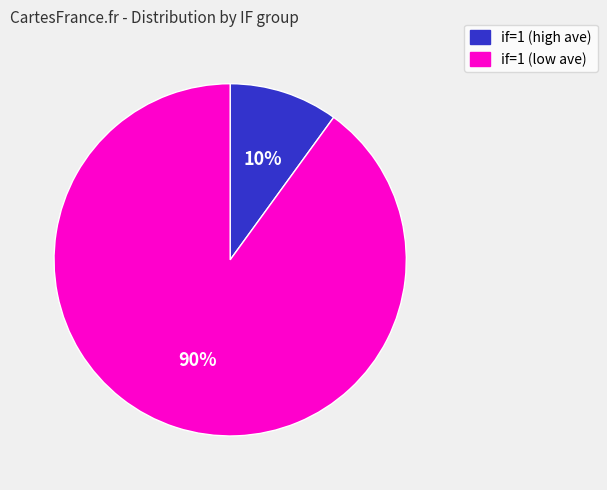

Combined, do if=1 (low ave) and if=1 (high ave) account for over 50%?

Yes